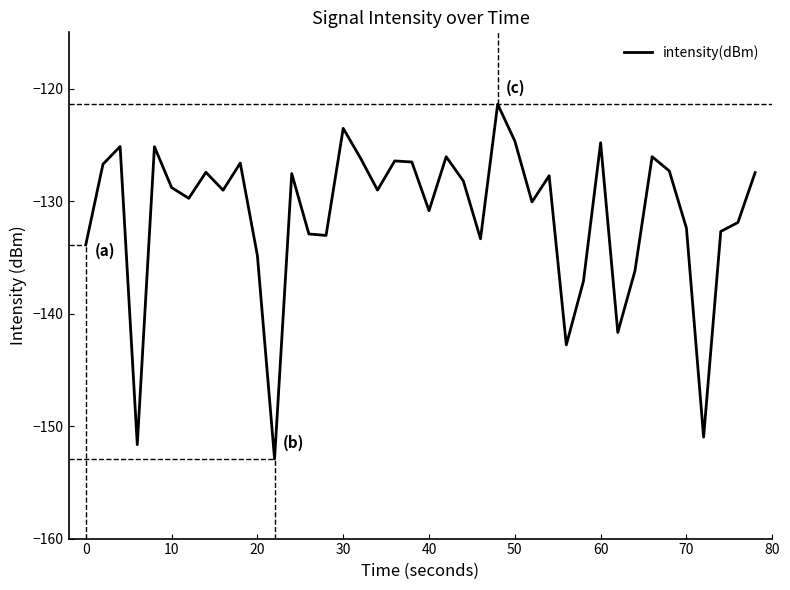

What is the greatest value displayed?

-121.4